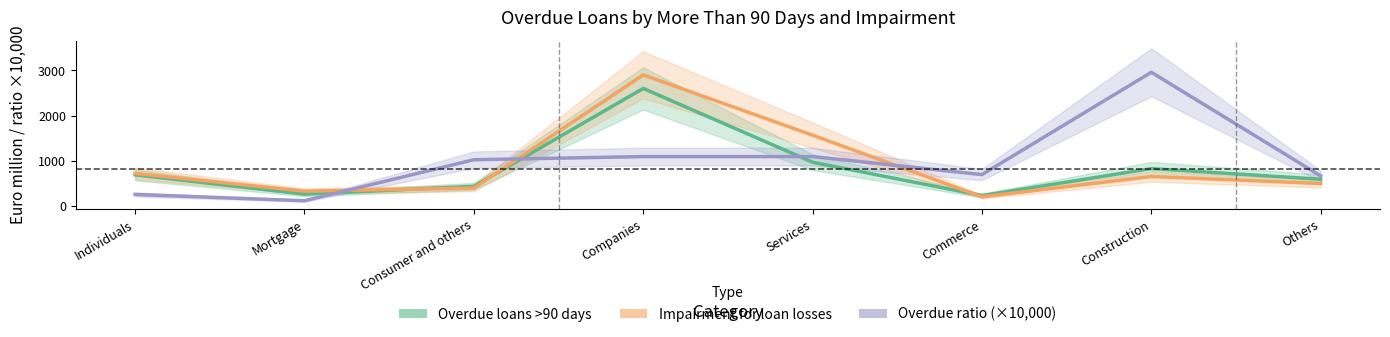

Rank the series at Companies from lowest to highest value.

Overdue ratio (×10,000), Overdue loans >90 days, Impairment for loan losses